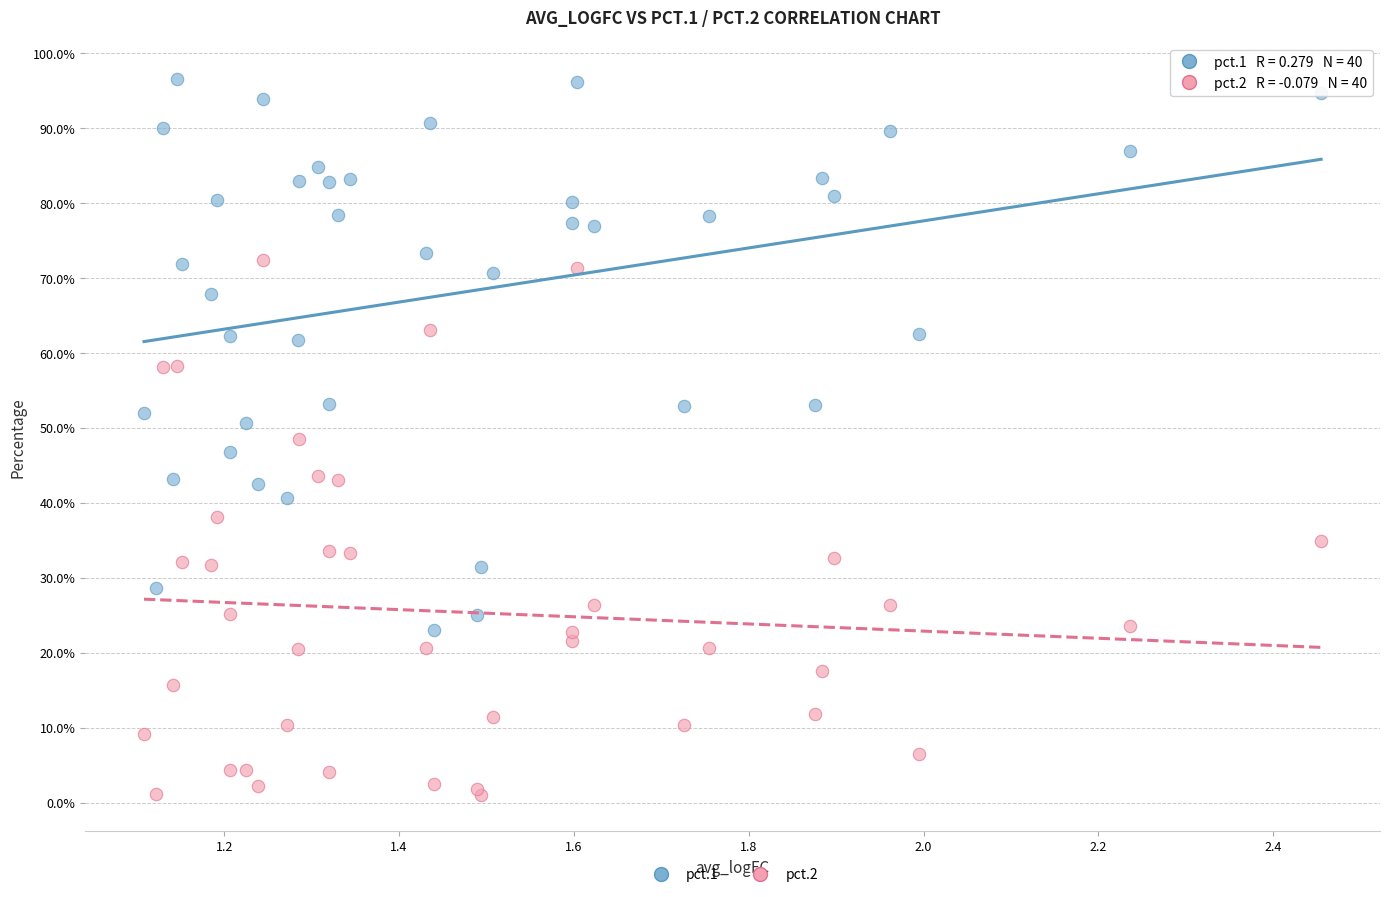

What are all the series names shown in the legend?

pct.1, pct.2